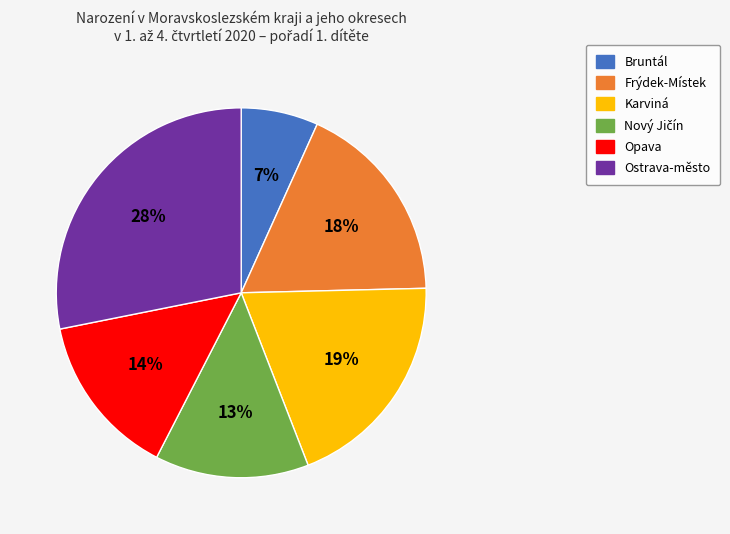

The Karviná slice represents 19% of the pie. True or false?

True